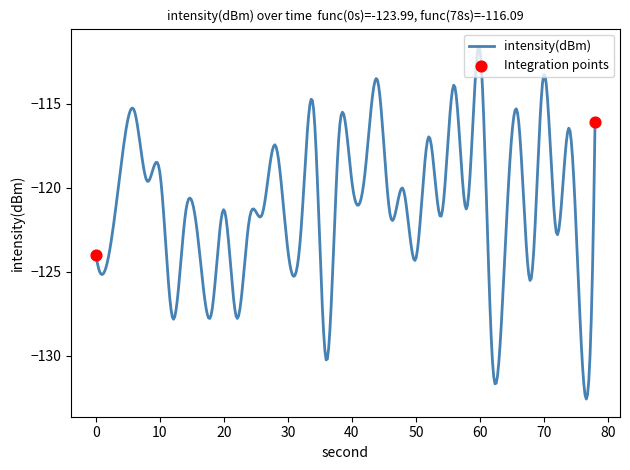

What is the difference between the maximum and minimum values?

21.0